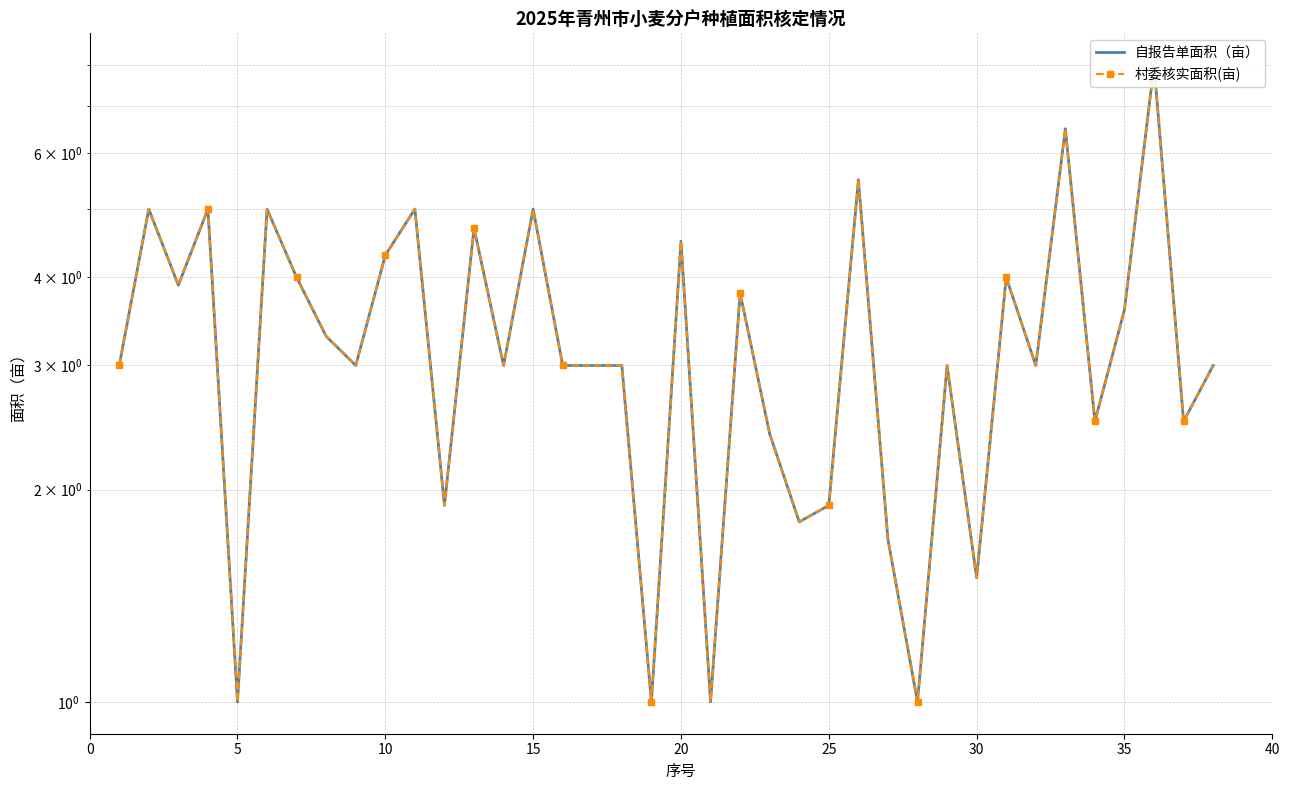

What is the value of the 村委核实面积(亩) point at the 24th from the left?

1.8